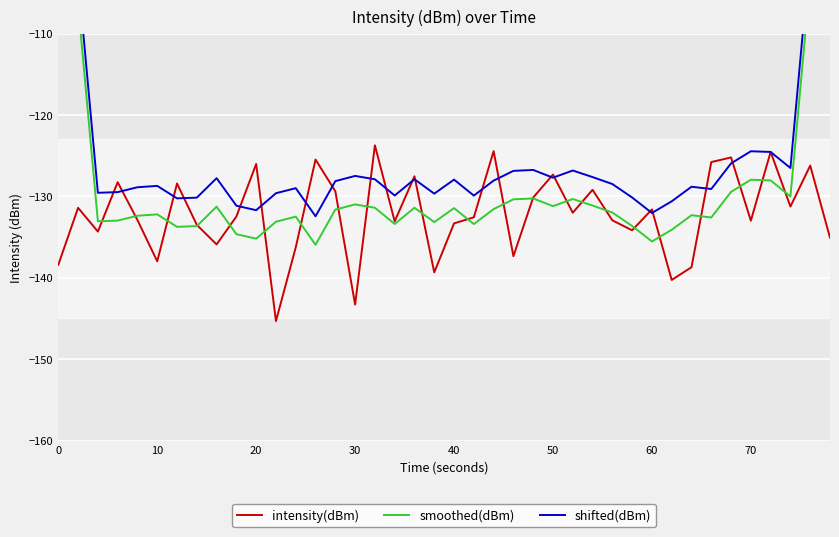

What is the lowest value of the intensity(dBm) series?

-145.3